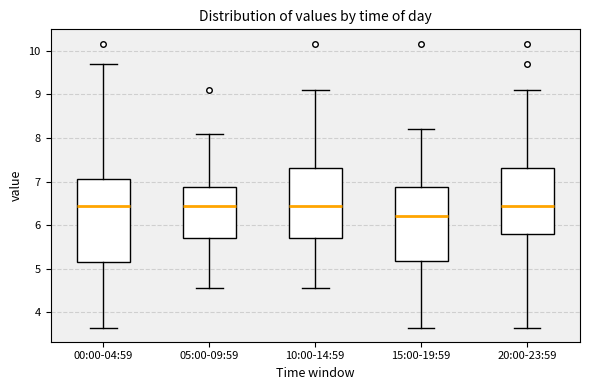

Comparing the boxes themselves (not the whiskers), which one is the tallest?

00:00-04:59